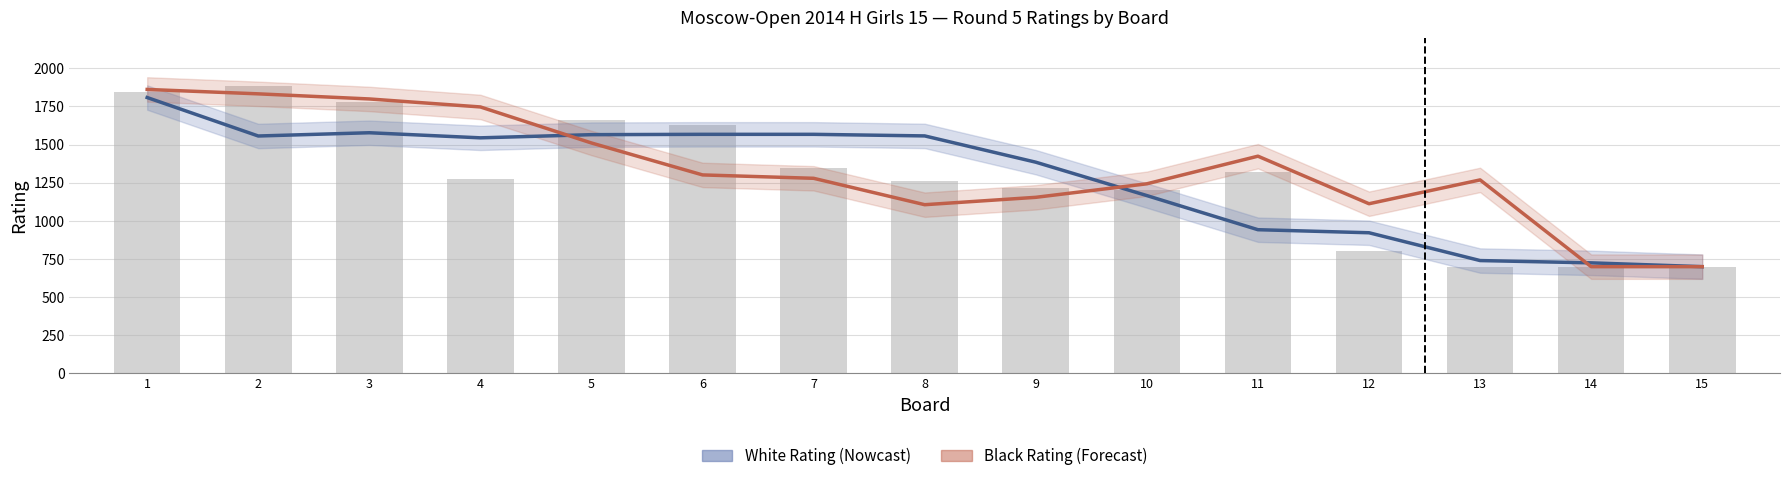

The Black Rating series shows 1424.0 at 11. True or false?

True